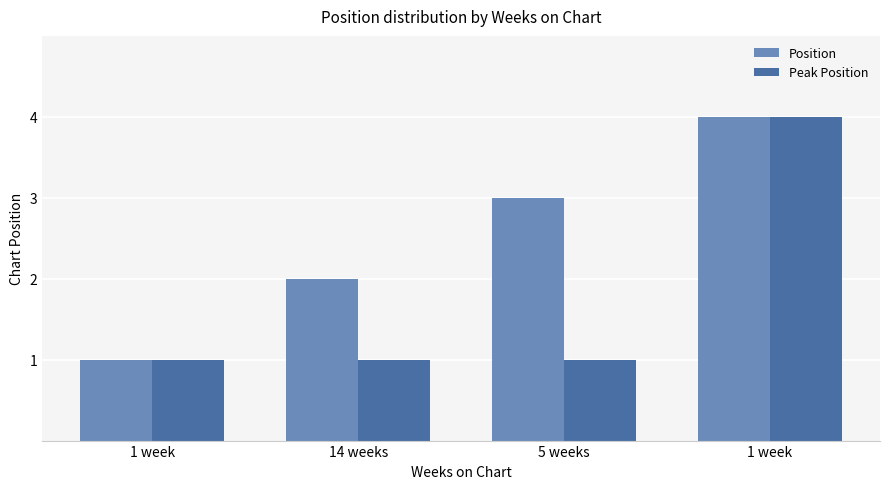

What is the label of the 2nd bar from the right?

5 weeks